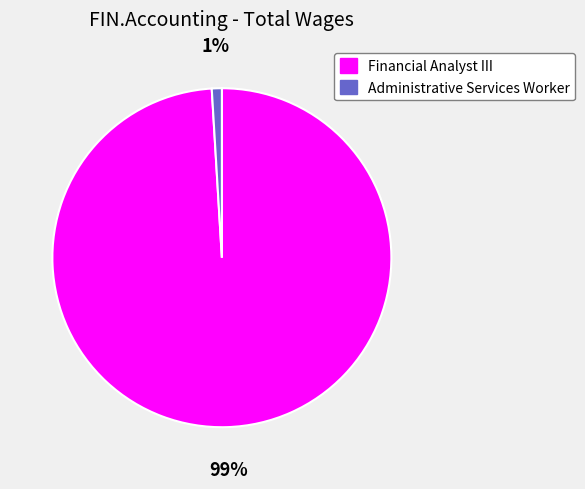

Which has a higher value, Administrative Services Worker or Financial Analyst III?

Financial Analyst III